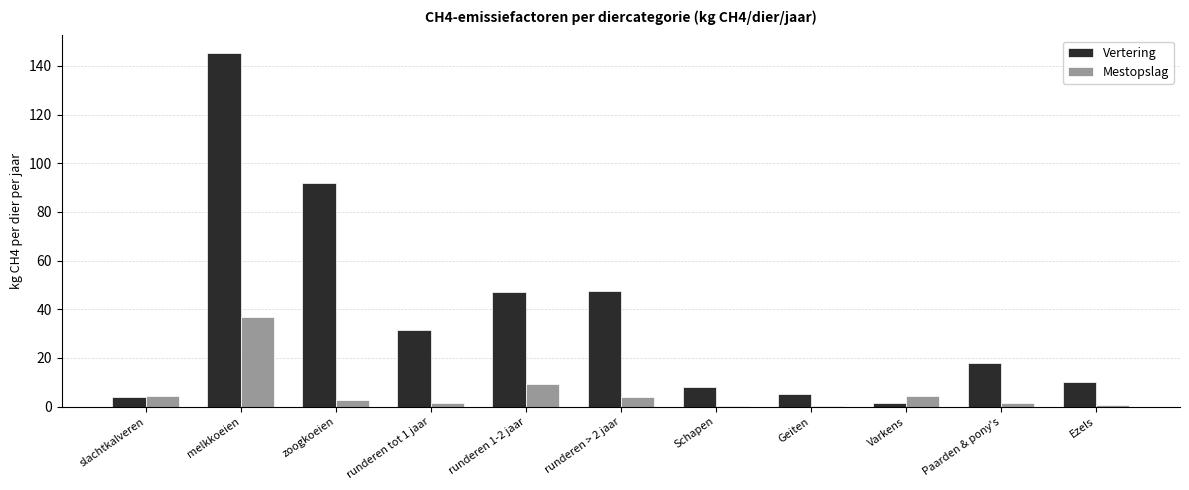

What is the sum of all Mestopslag values?

65.3